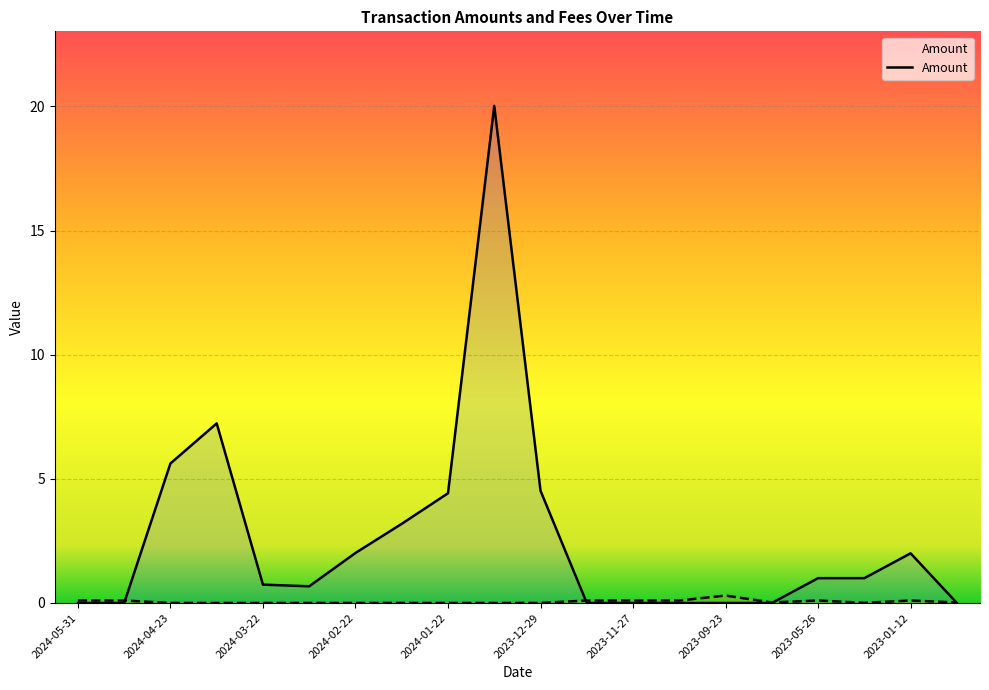

Is the value of Amount at 2024-04-23 greater than the value of Fee at 2024-01-10?

Yes